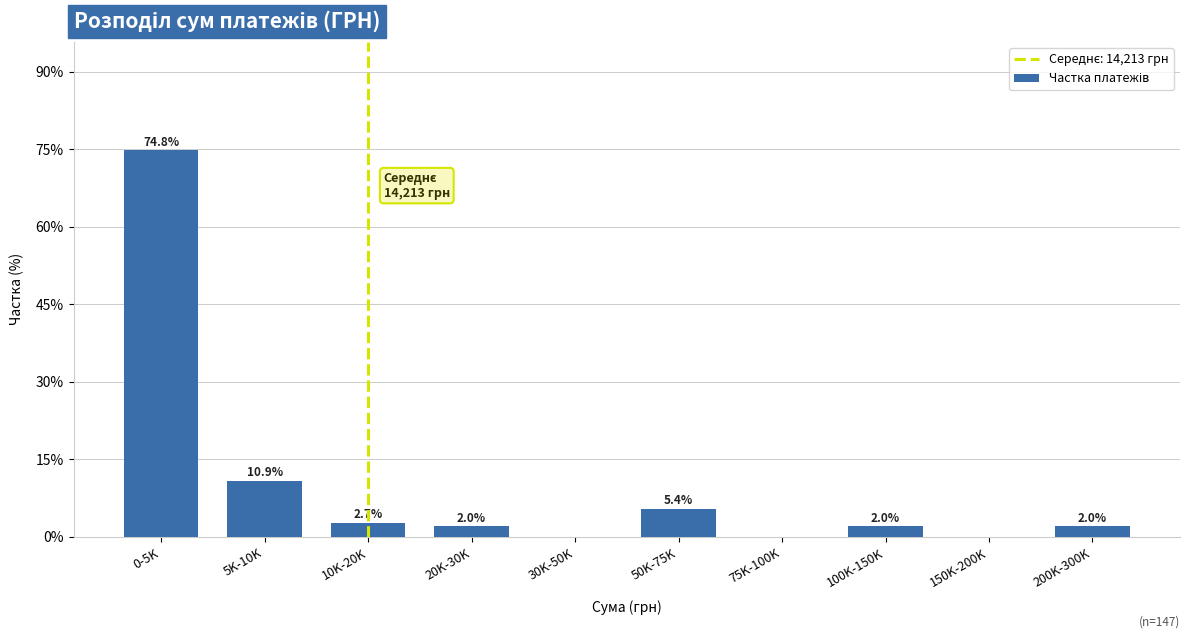

Reading left to right, extract all data points from this chart.

0-5K=74.8	5K-10K=10.9	10K-20K=2.7	20K-30K=2.0	30K-50K=0.0	50K-75K=5.4	75K-100K=0.0	100K-150K=2.0	150K-200K=0.0	200K-300K=2.0